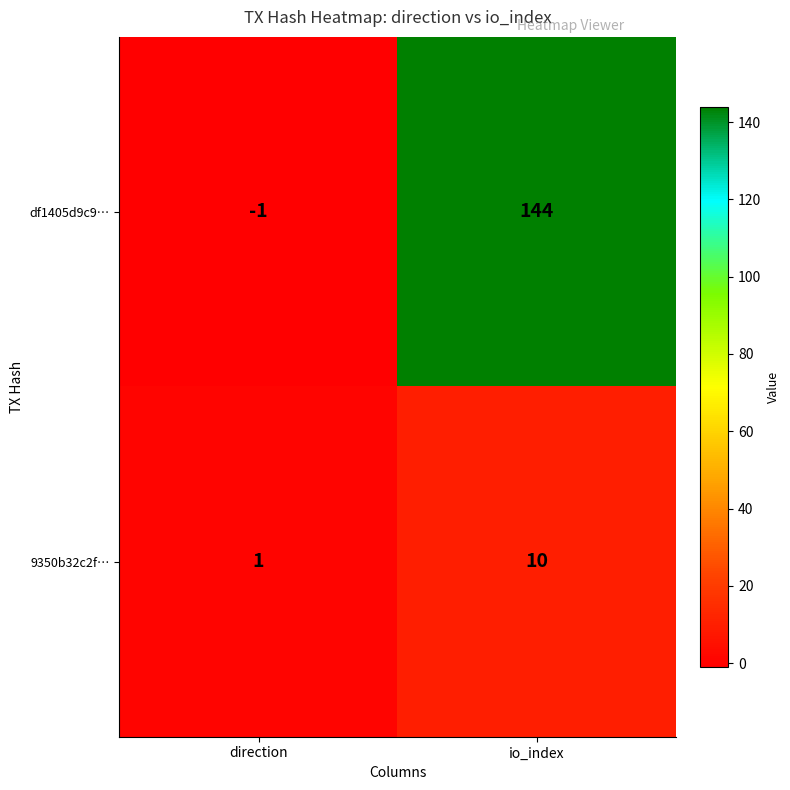

Which series changed the most between direction and io_index?

df1405d9c9…